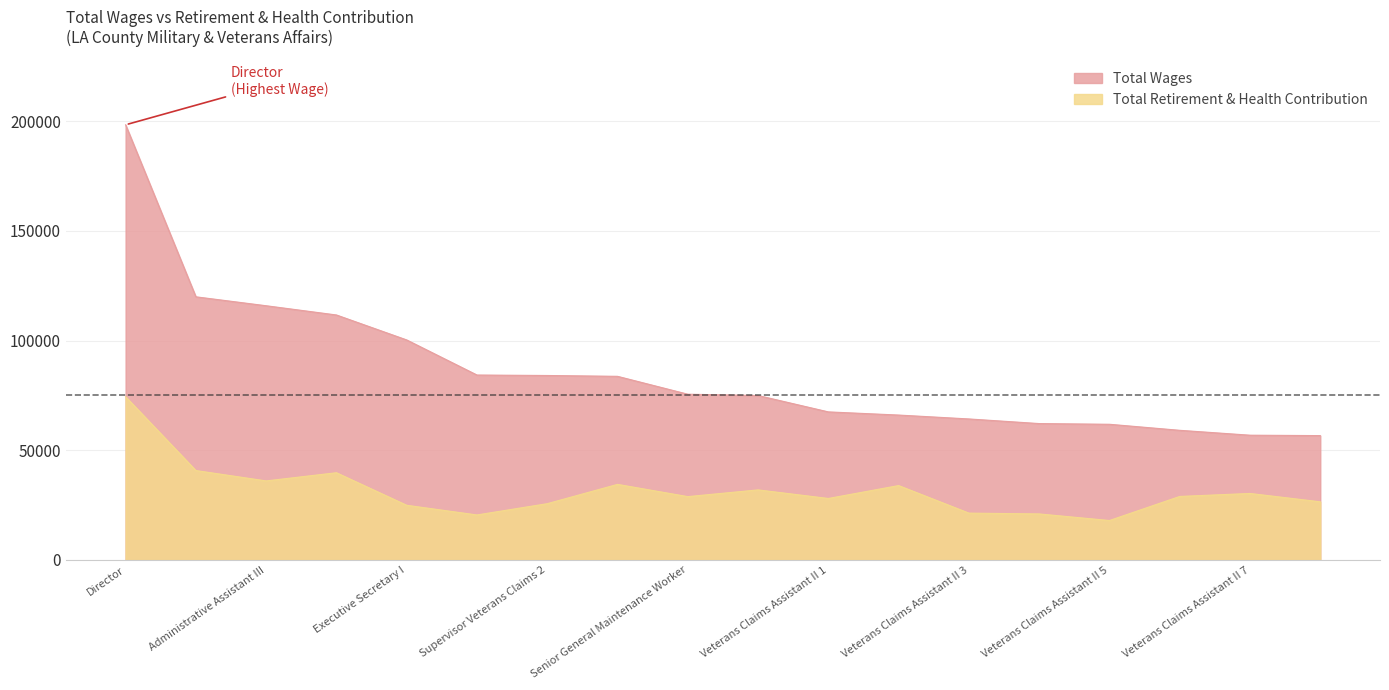

How many lines are shown in the chart?

2